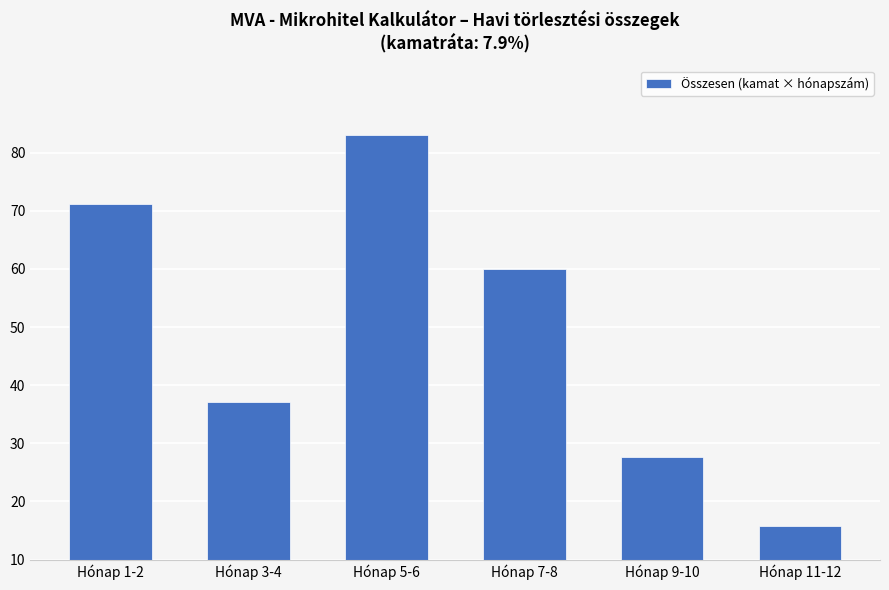

Is it true that the value at Hónap 7-8 is 60.0?

True